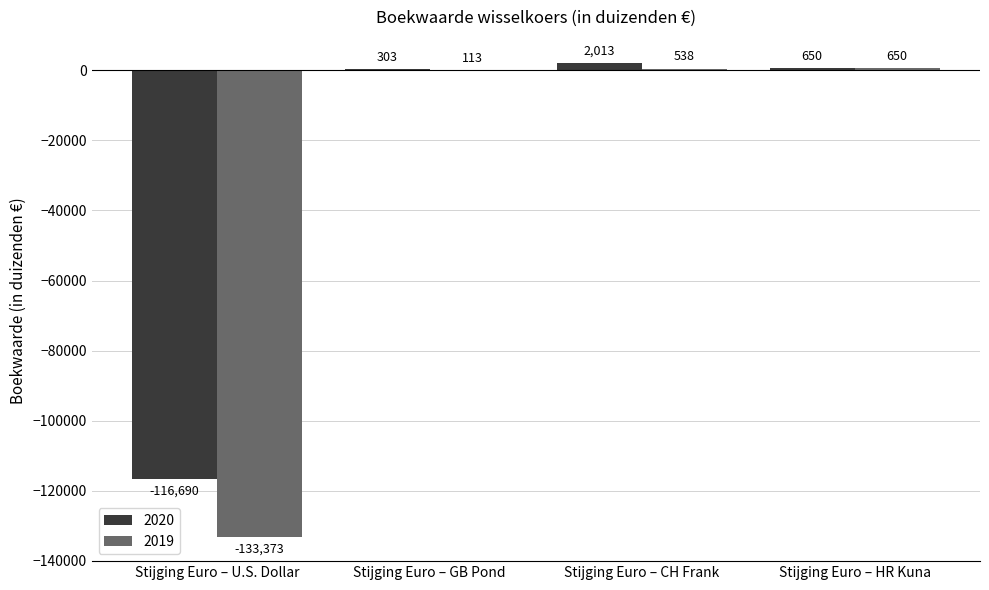

Which series has the largest total across all categories?

2020